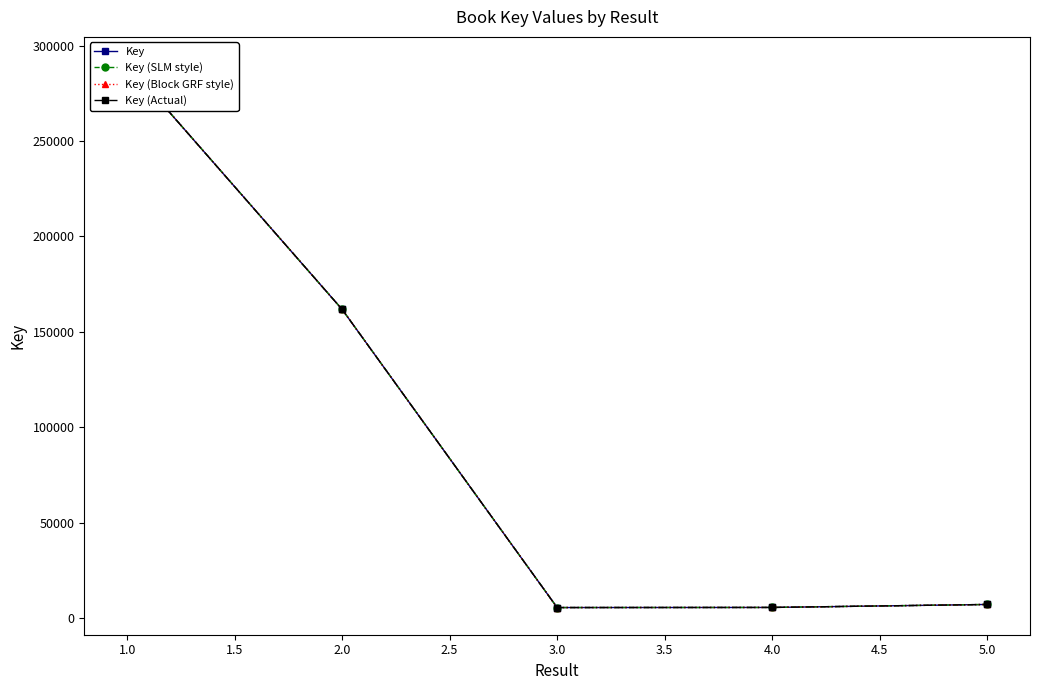

At 2.0, list the series in order from largest to smallest.

Key, Key (SLM style), Key (Block GRF style), Key (Actual)